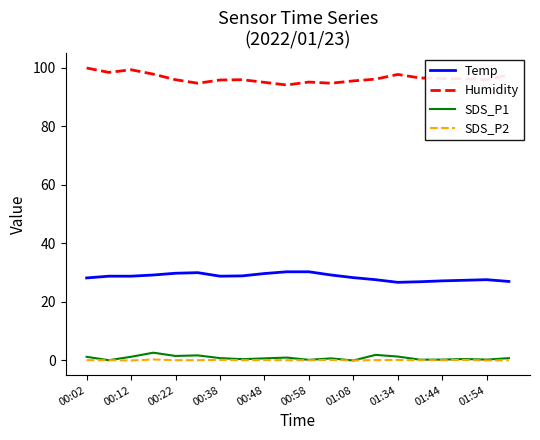

What is the sum of all Humidity values?

1928.4